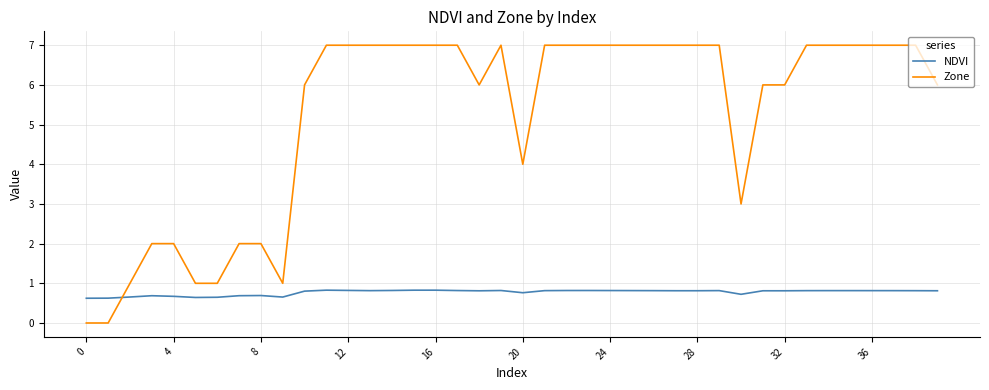

What is the maximum value for NDVI?

0.8